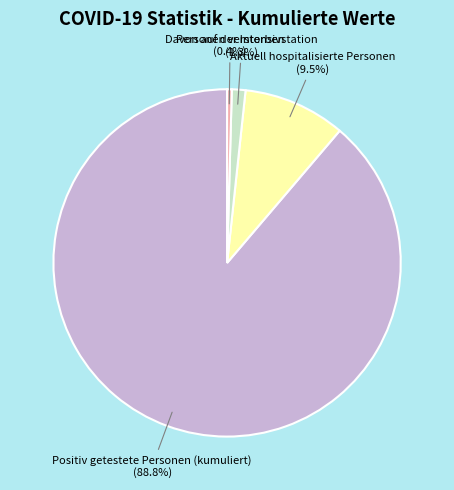

Which category has the smallest portion of the pie?

Personen verstorben